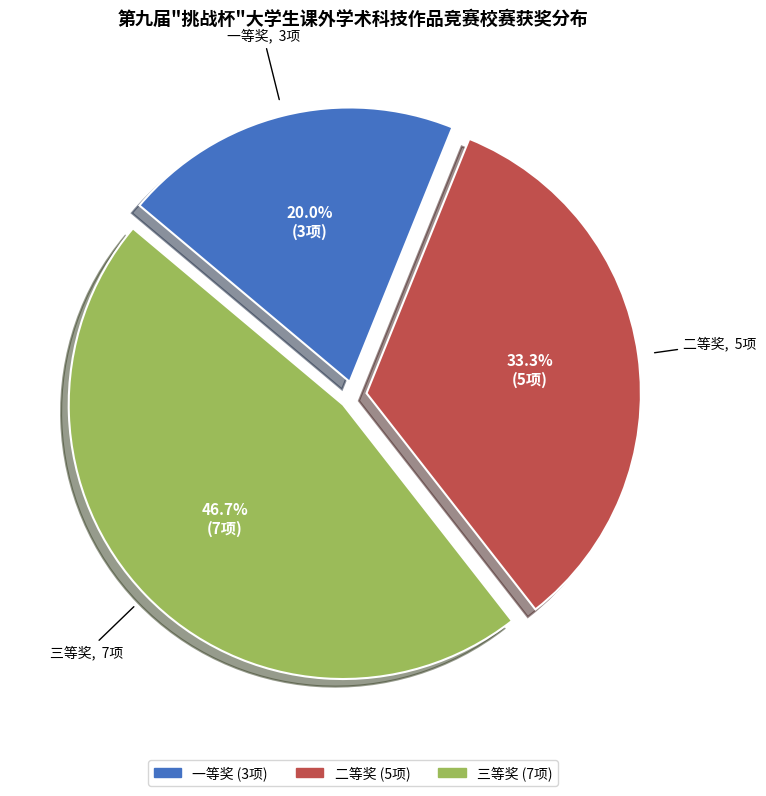

How many slices are in this pie chart?

3